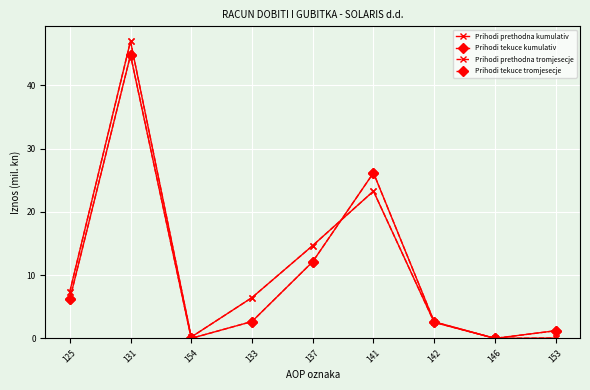

Does the chart have visible grid lines?

Yes